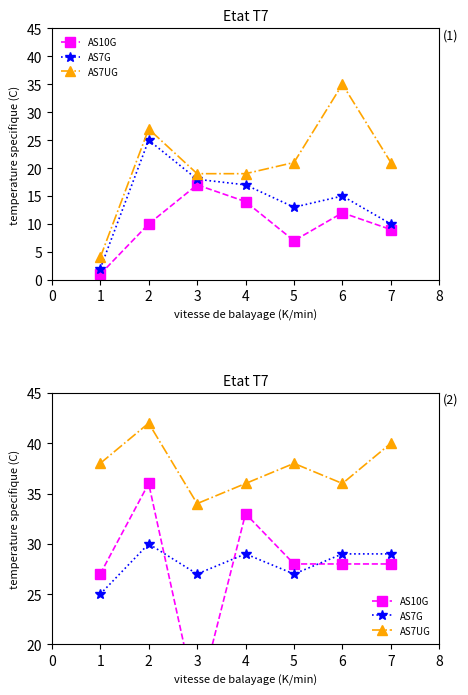

How many lines are shown in the chart?

3